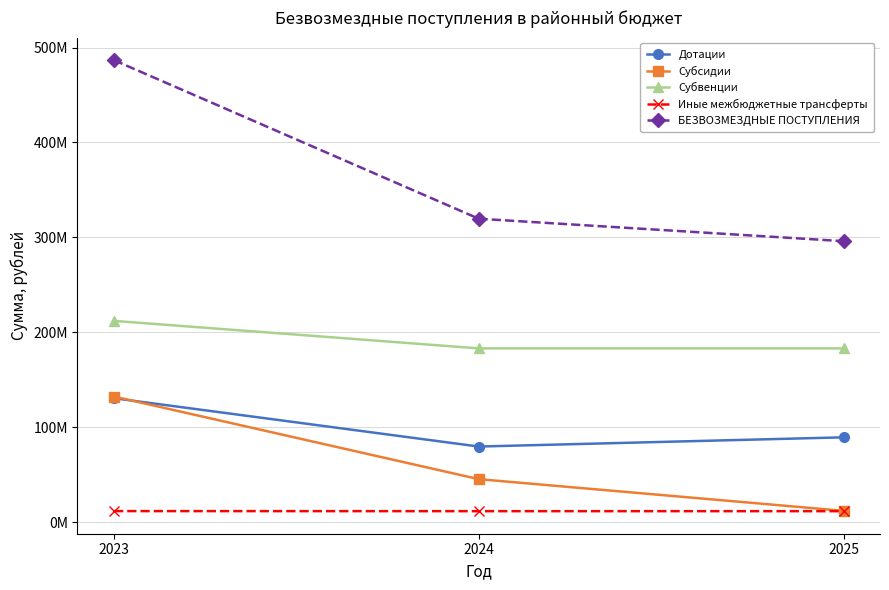

What are all the series names shown in the legend?

Дотации, Субсидии, Субвенции, Иные межбюджетные трансферты, БЕЗВОЗМЕЗДНЫЕ ПОСТУПЛЕНИЯ